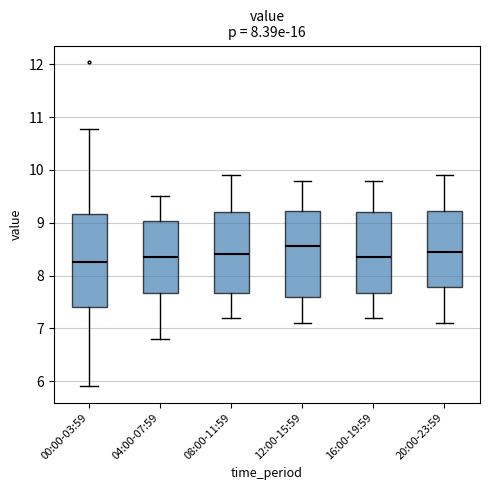

Reading left to right, read every box against the y-axis: the position of its median line, the range the box covers, and the ends of its whiskers. The values are not printed on the chart, so give them approximately, as read against the axis.

00:00-03:59: median 8.3, box 7.4 to 9.2, whiskers 5.9 to 10.8
04:00-07:59: median 8.4, box 7.7 to 9.0, whiskers 6.8 to 9.5
08:00-11:59: median 8.4, box 7.7 to 9.2, whiskers 7.2 to 9.9
12:00-15:59: median 8.6, box 7.6 to 9.2, whiskers 7.1 to 9.8
16:00-19:59: median 8.4, box 7.7 to 9.2, whiskers 7.2 to 9.8
20:00-23:59: median 8.5, box 7.8 to 9.2, whiskers 7.1 to 9.9